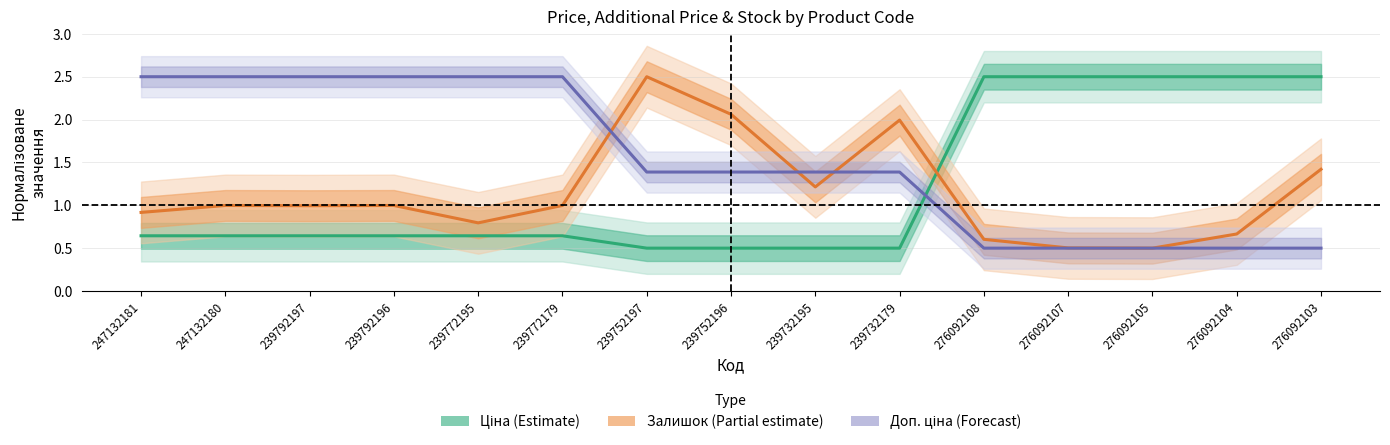

Where do Доп. ціна (Forecast) and Залишок (Partial estimate) first cross each other?

239772179 and 239752197